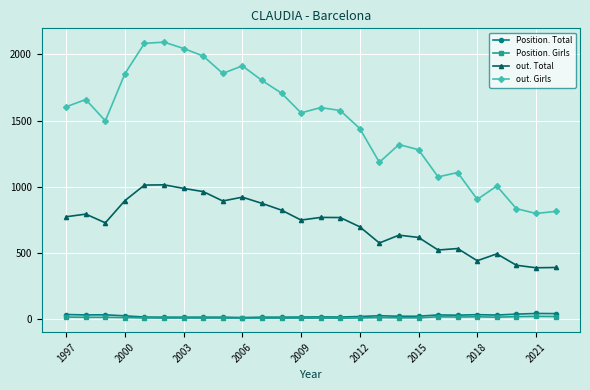

Which series has the largest total across all categories?

out. Girls